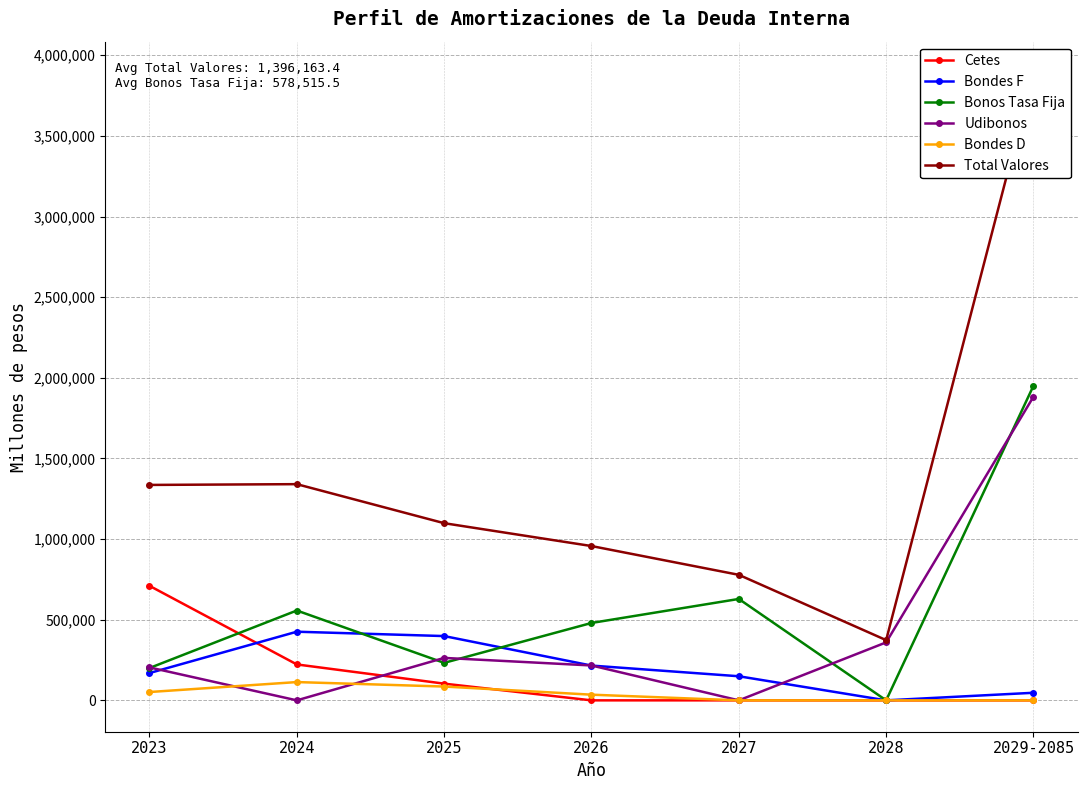

What are all the series names shown in the legend?

Cetes, Bondes F, Bonos Tasa Fija, Udibonos, Bondes D, Total Valores